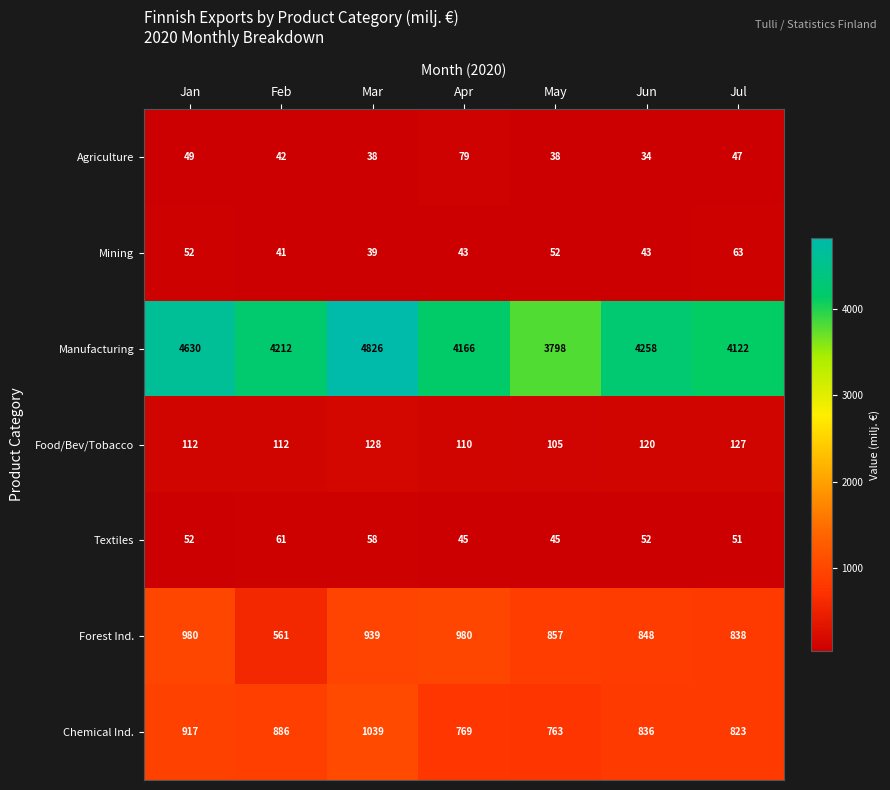

What is the sum of all Textiles values?

364